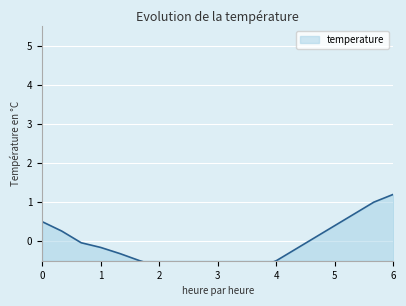

What is the difference between the maximum and second lowest values?

2.1